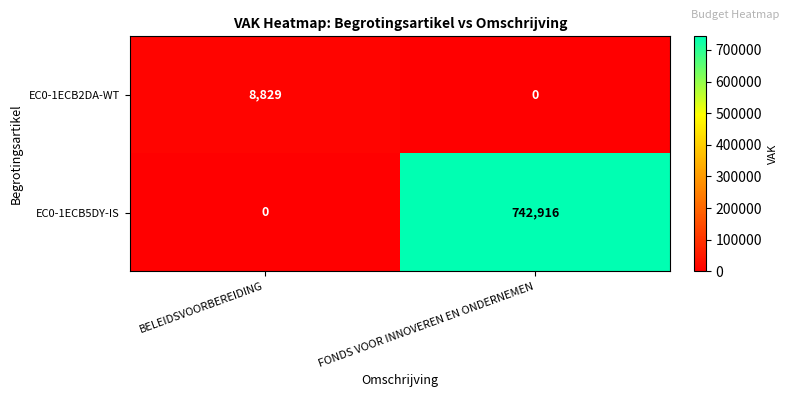

Which series changed the most between BELEIDSVOORBEREIDING and FONDS VOOR INNOVEREN EN ONDERNEMEN?

EC0-1ECB5DY-IS